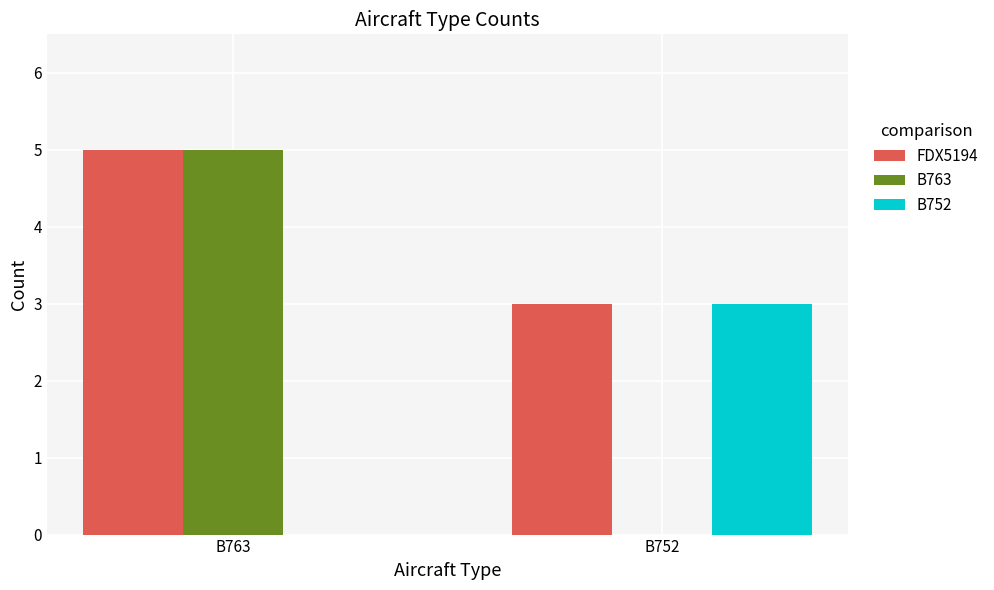

What is the sum of all B763 values?

5